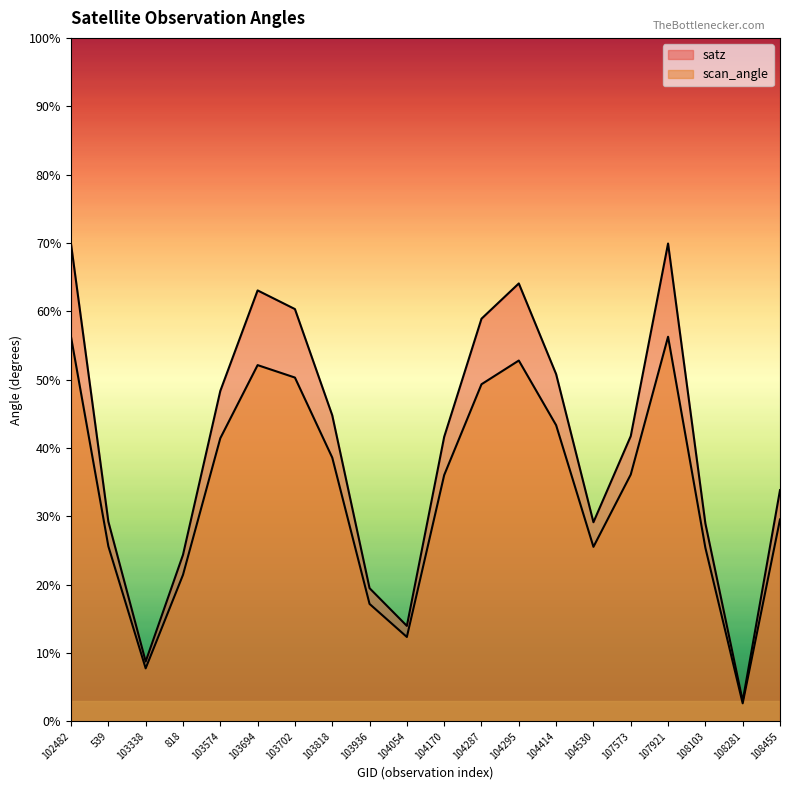

In scan_angle, how many points are higher than both neighbors (excluding endpoints)?

3